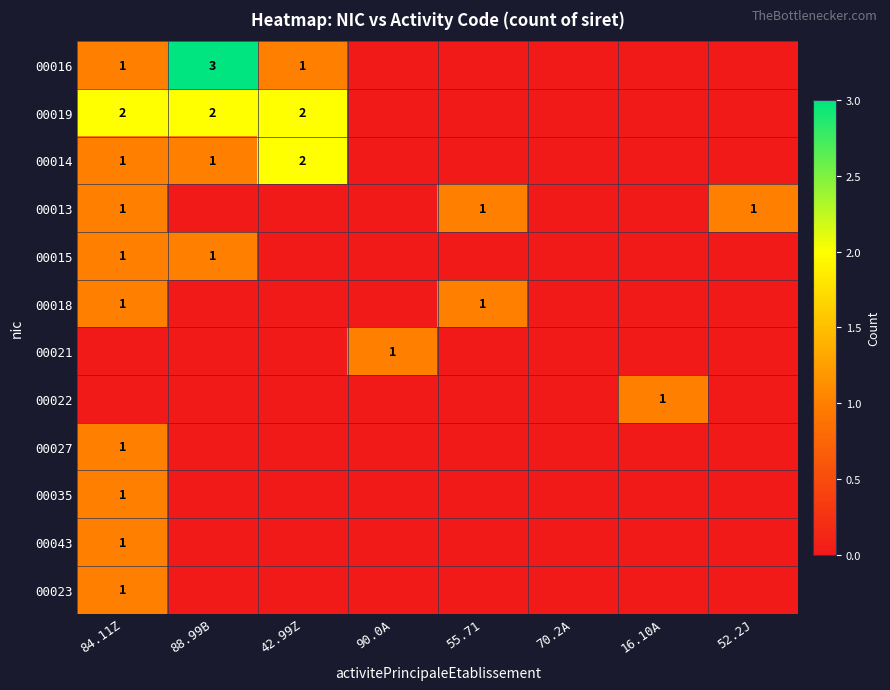

What is the spread (max minus min) of values at 88.99B?

3